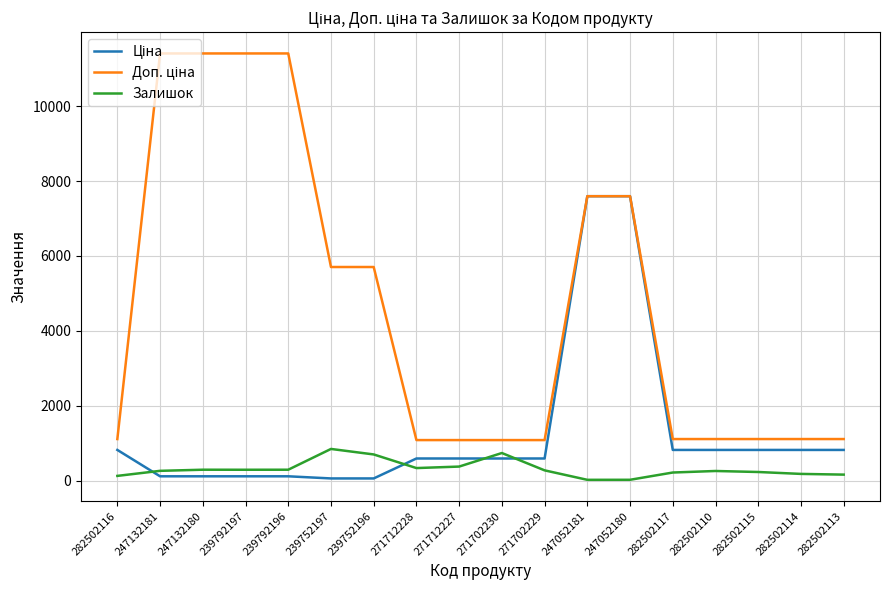

In Залишок, how many points are lower than both neighbors (excluding endpoints)?

3